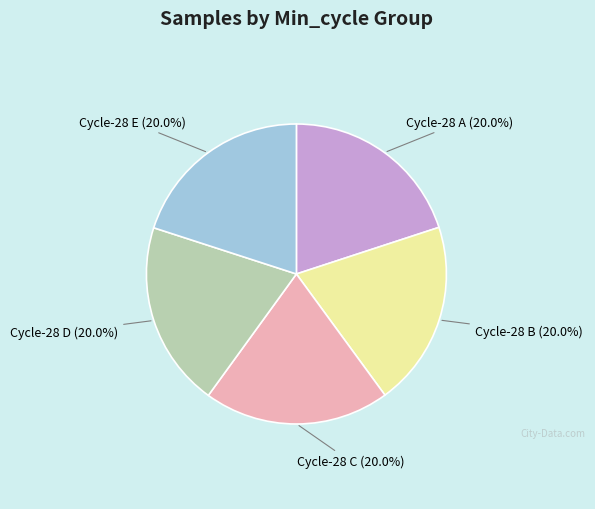

Does any single category account for the majority?

No